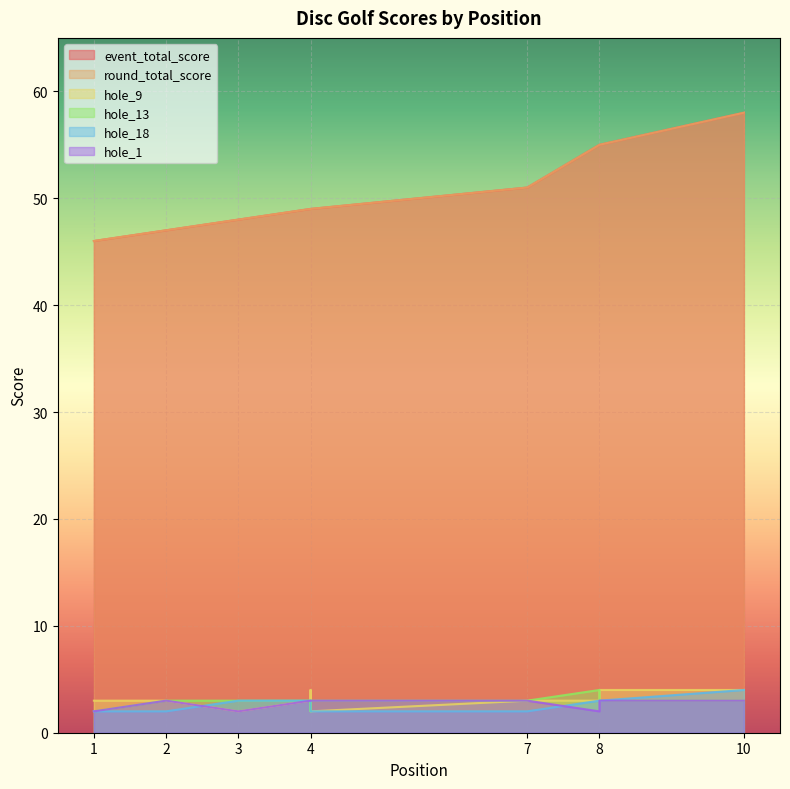

True or false: hole_1 has more than 1 points higher than both neighbors.

False